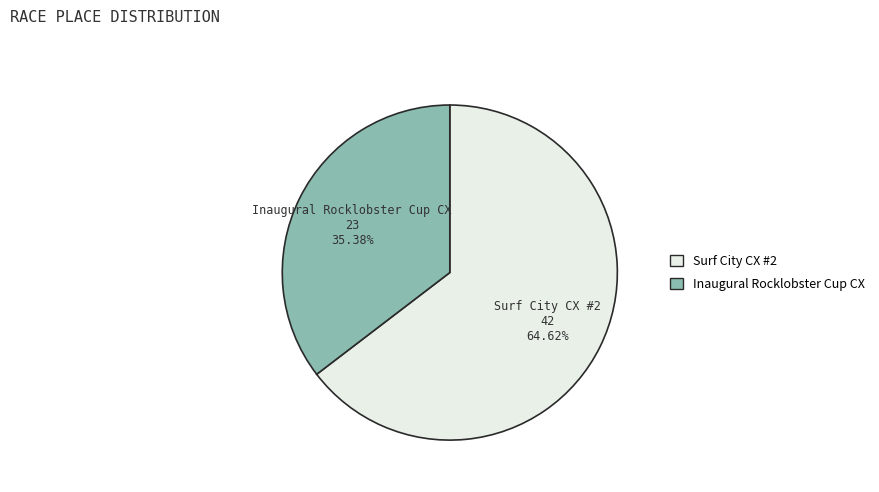

To the nearest percent, what is the combined percentage of Inaugural Rocklobster Cup CX and Surf City CX #2?

100%